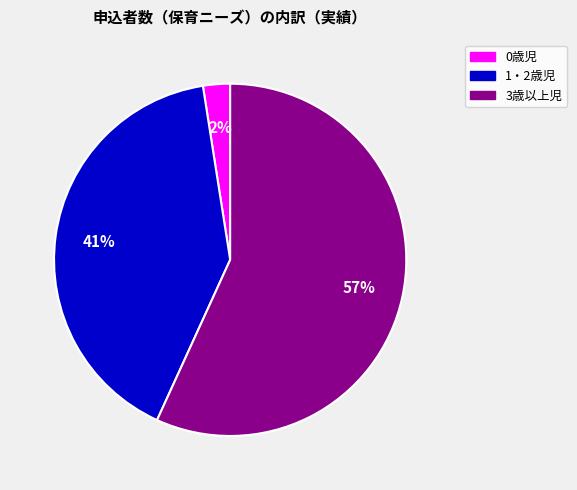

What is the largest slice in the pie chart?

3歳以上児